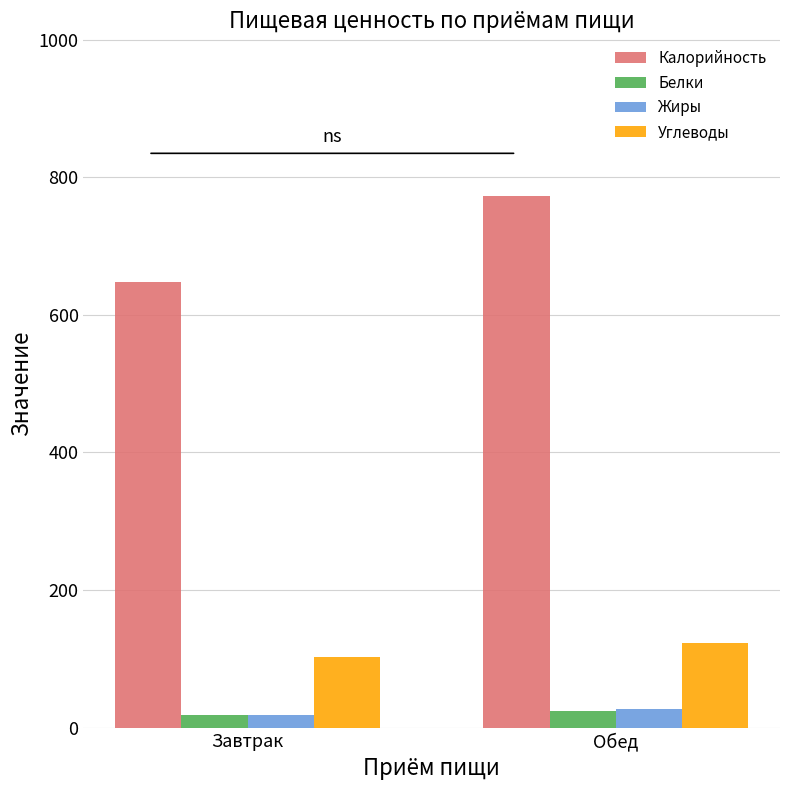

Where does the Жиры series first go above 27?

Обед